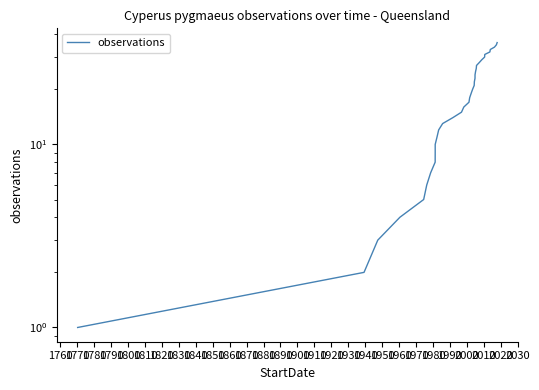

What is the value of the 1st point from the left?

1